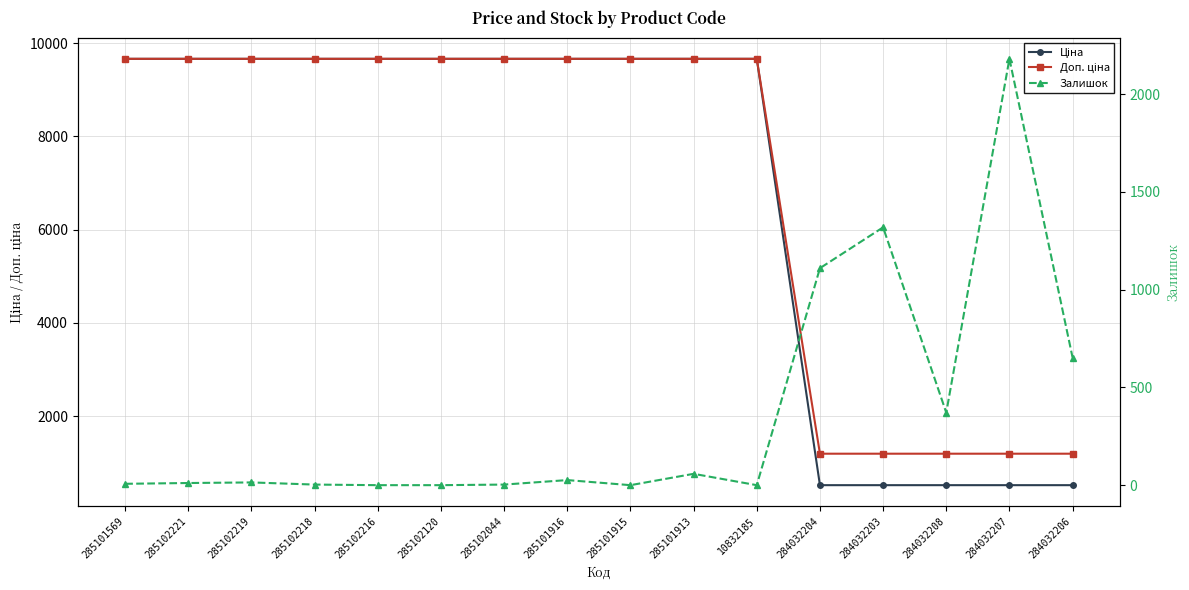

What position from the left is 284032204?

12